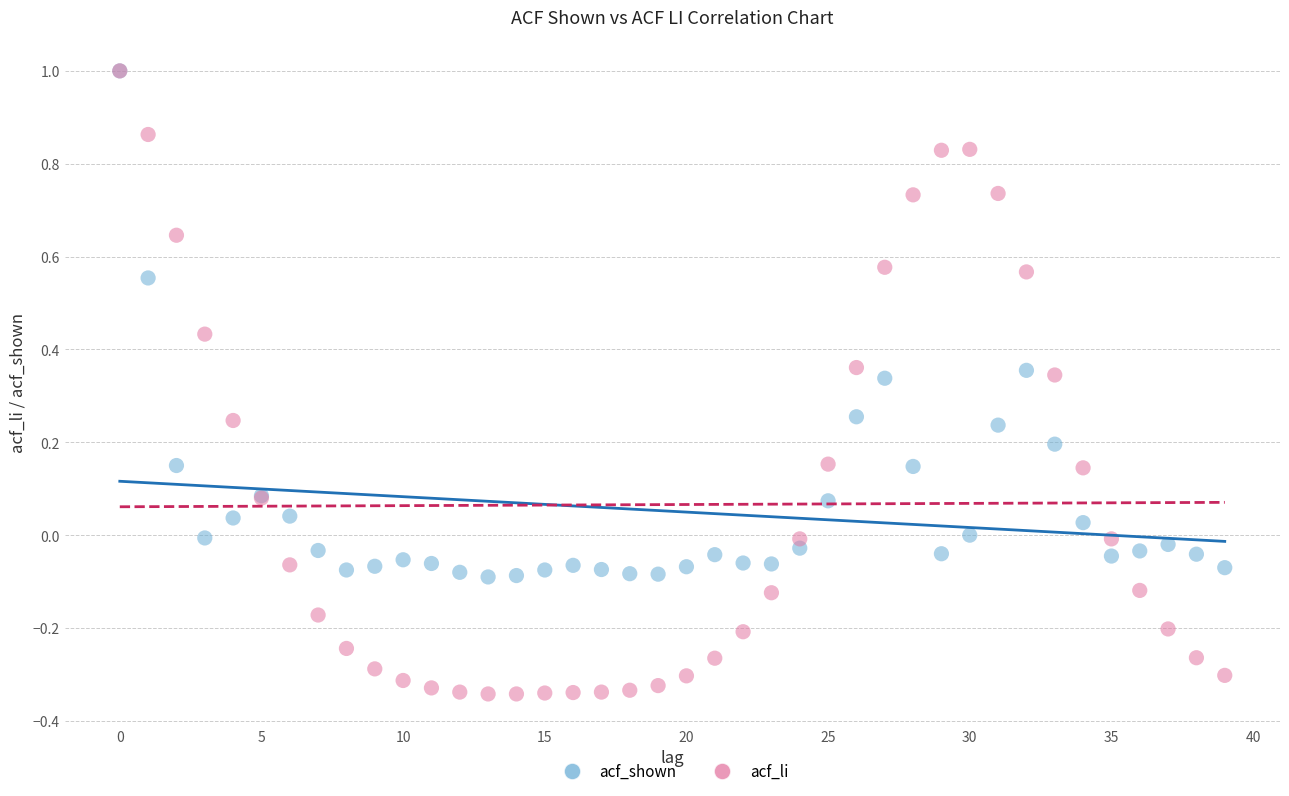

Which series contains the lowest Y value?

acf_li